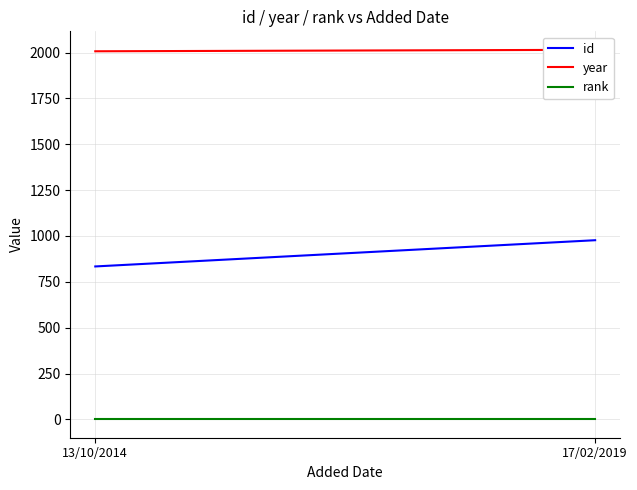

True or false: year has a value of 2015 at 17/02/2019.

True